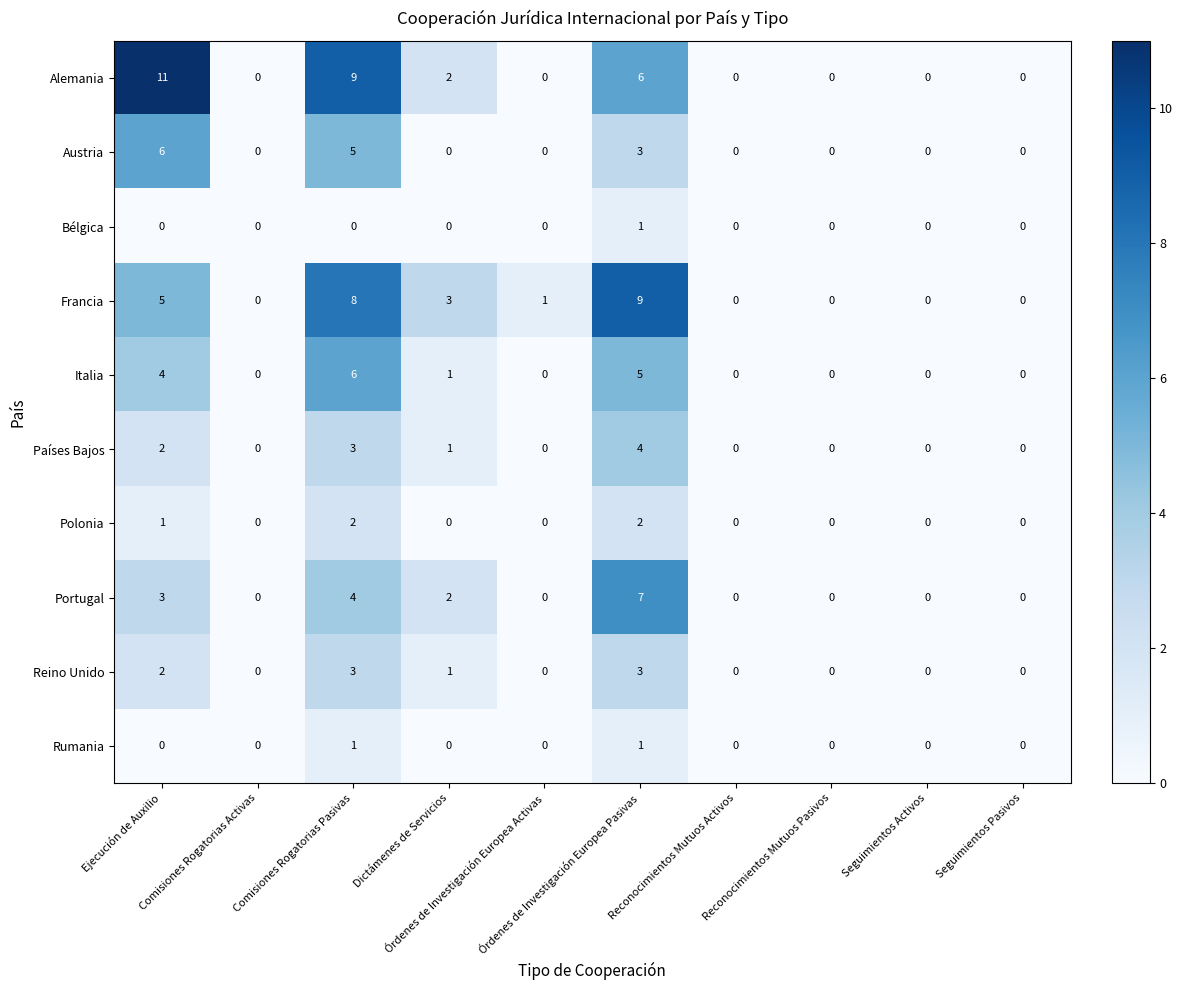

Count the Bélgica values in the range 0 to 1.

10